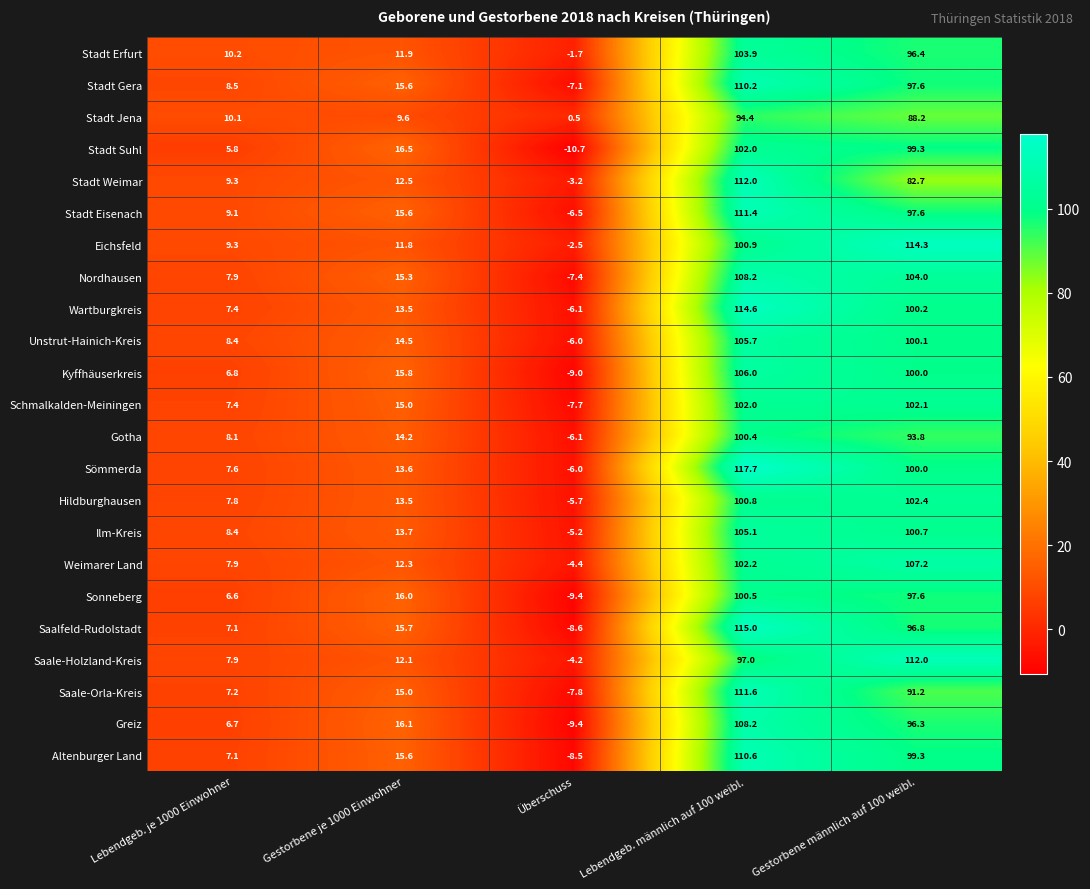

Where does the Stadt Suhl series first go above 16?

Gestorbene je 1000 Einwohner